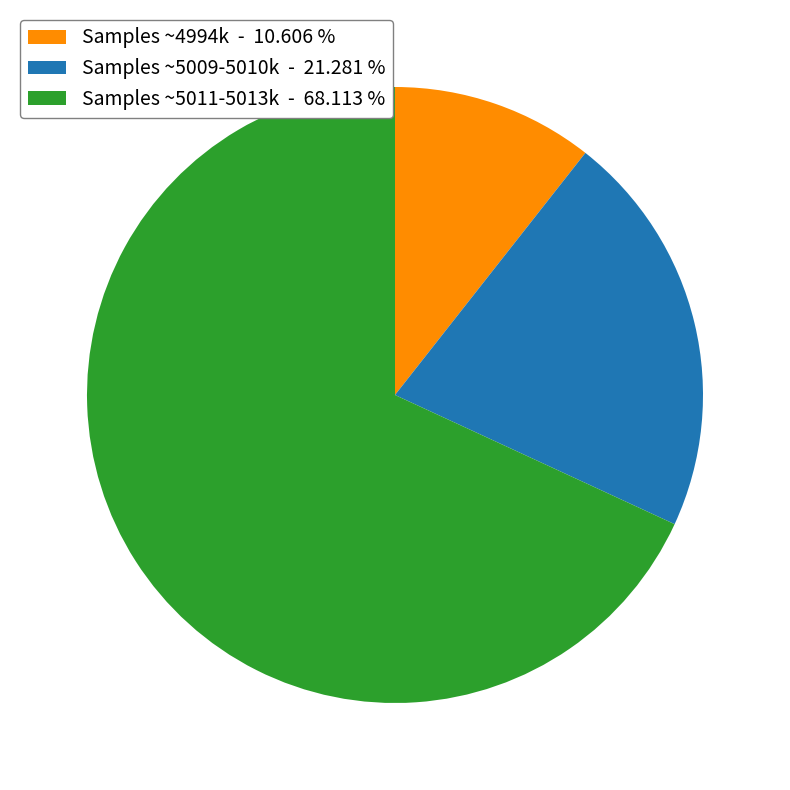

What is the largest slice in the pie chart?

Samples ~5011-5013k - 68.113 %